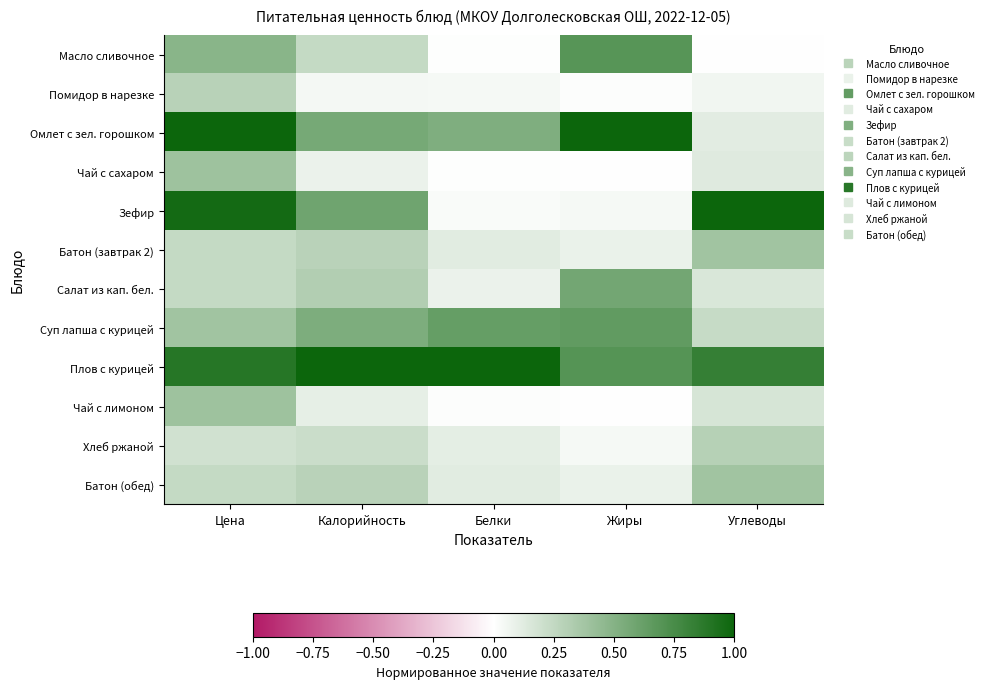

What is the total value across all series at Углеводы?

3.8